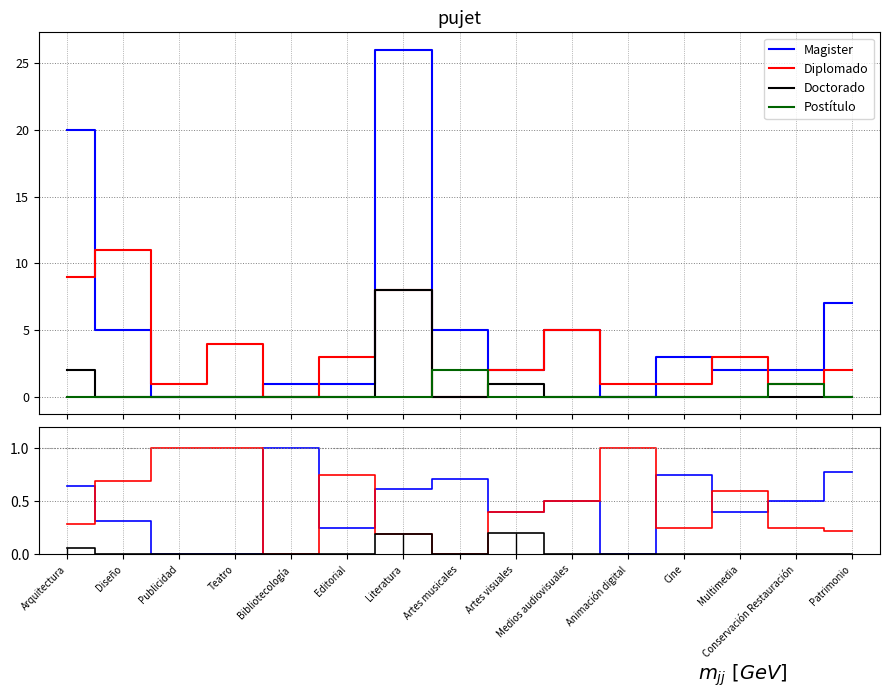

True or false: Postítulo has a value of 1.3 at Teatro.

False